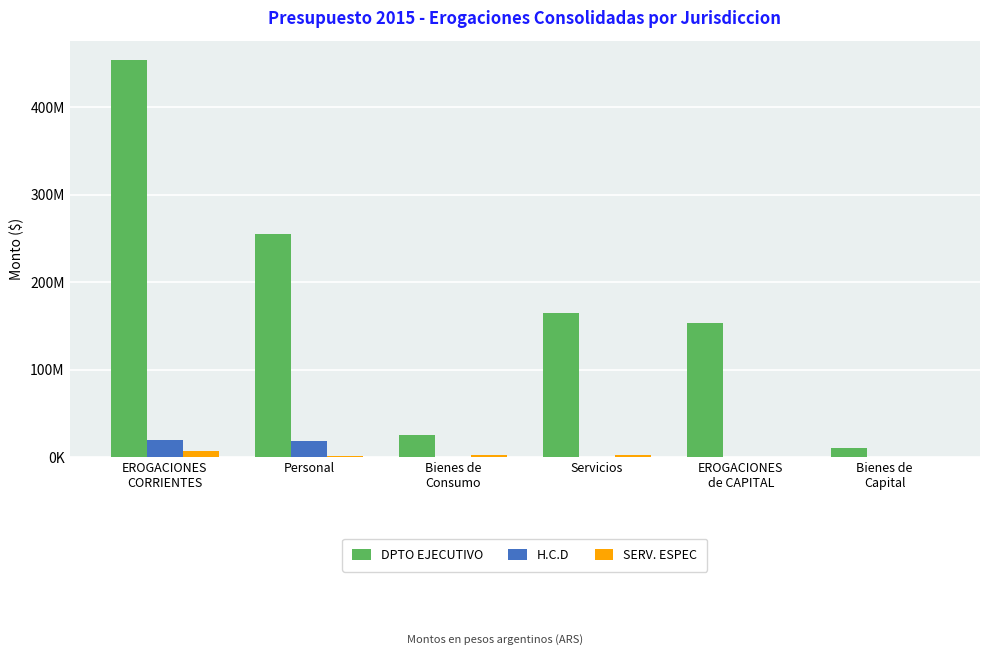

Are the bars grouped side by side (vs. stacked)?

Yes